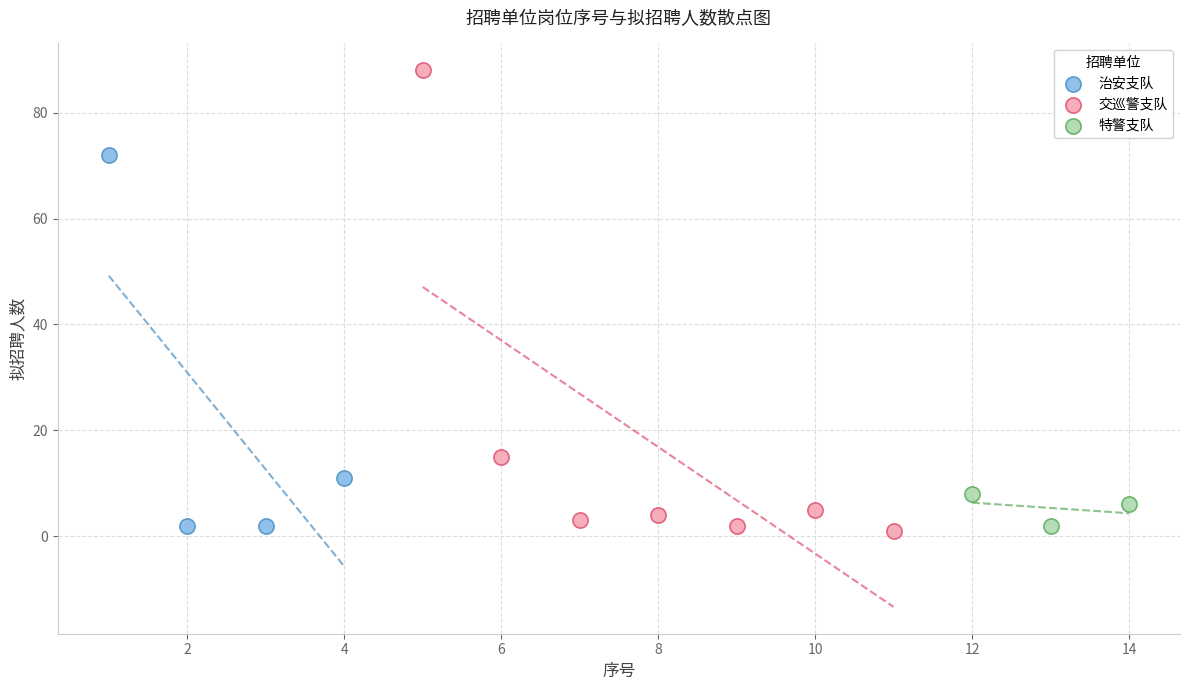

Which series contains the highest Y value?

交巡警支队